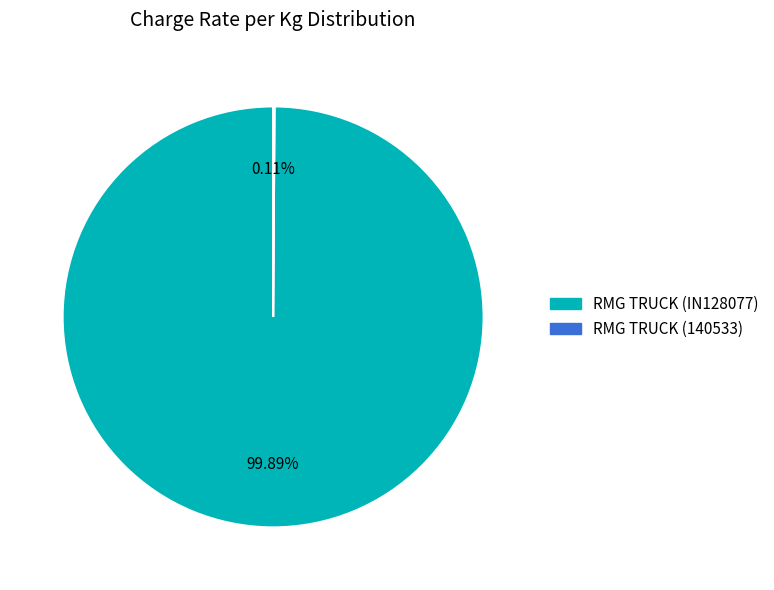

The RMG TRUCK (IN128077) slice represents 100% of the pie. True or false?

True